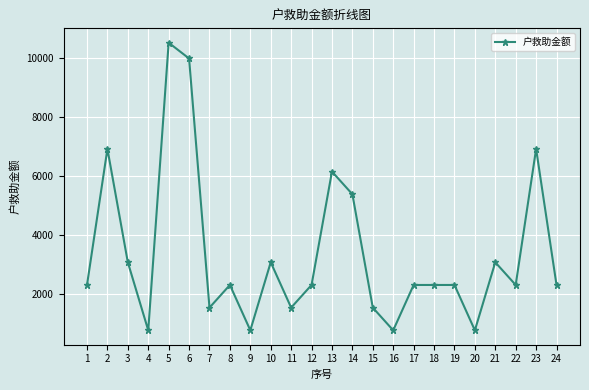

True or false: the data shows 18921 at 5.

False